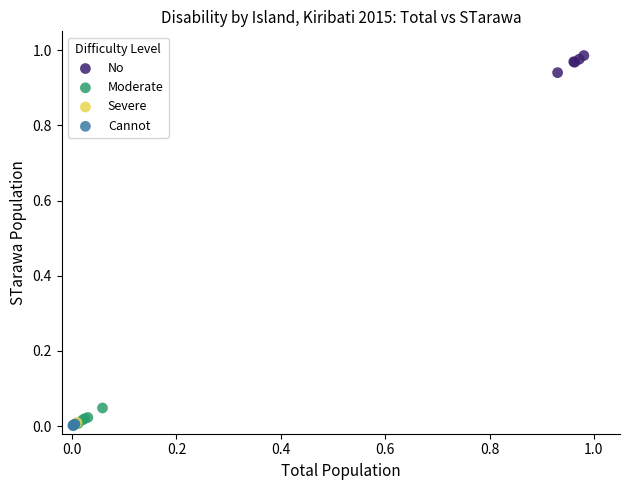

Which series reaches the maximum Y coordinate?

No